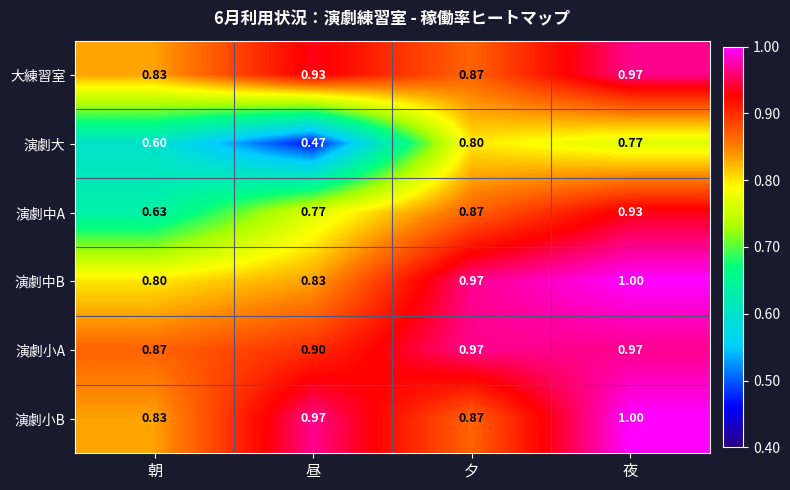

Rank the categories by 大練習室 value from lowest to highest.

朝, 夕, 昼, 夜